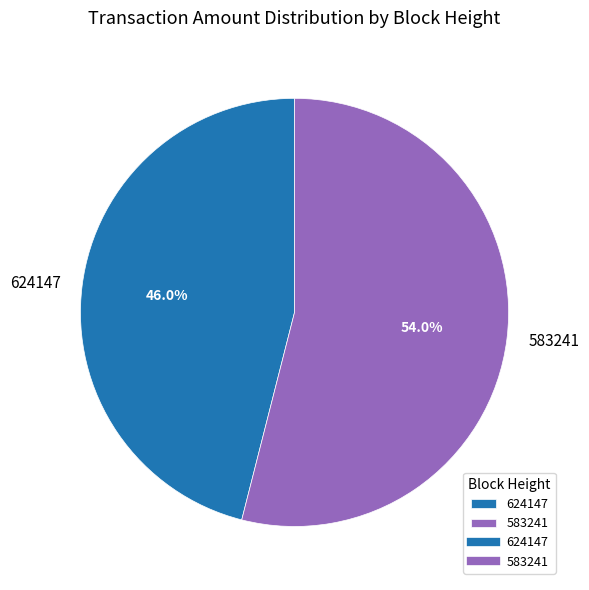

To the nearest percent, what is the average slice percentage?

50%